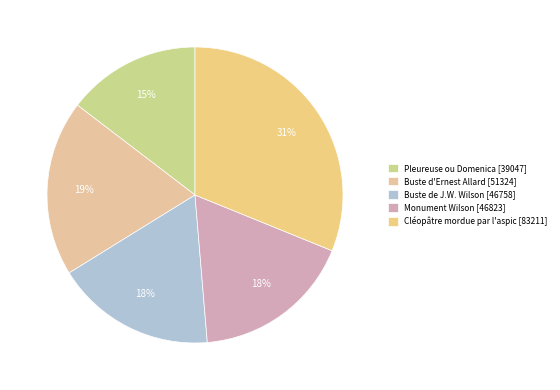

Combined, do Pleureuse ou Domenica and Monument Wilson account for over 50%?

No